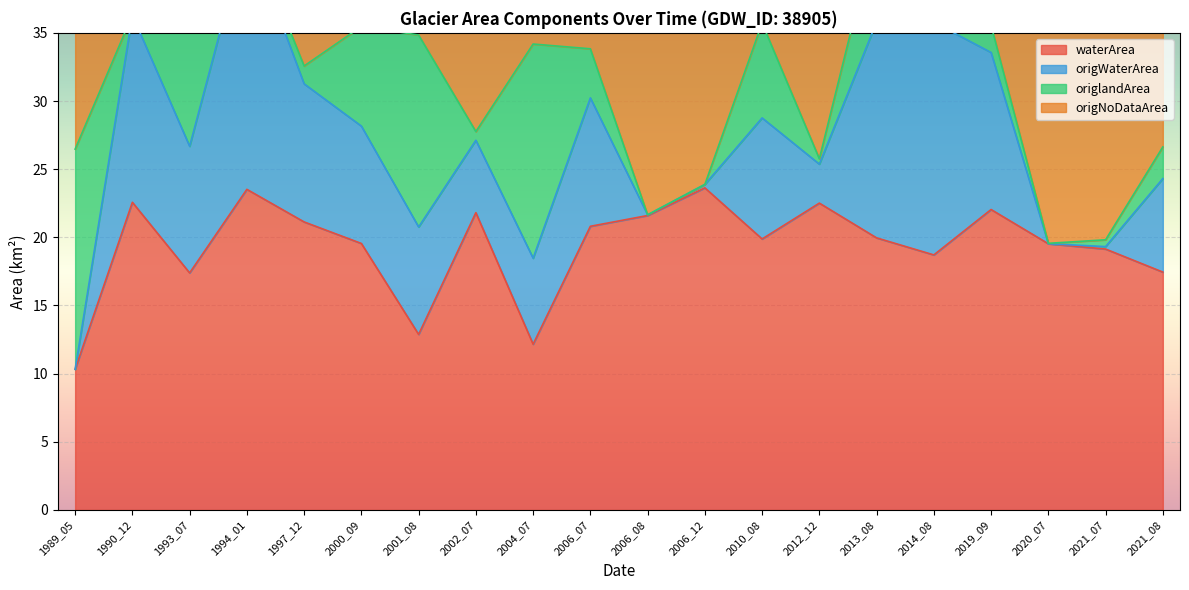

Reading left to right, extract all data points from this chart.

waterArea: 1989_05=10.3	1990_12=22.6	1993_07=17.4	1994_01=23.5	1997_12=21.1	2000_09=19.6	2001_08=12.9	2002_07=21.8	2004_07=12.2	2006_07=20.8	2006_08=21.6	2006_12=23.6	2010_08=19.9	2012_12=22.5	2013_08=20.0	2014_08=18.7	2019_09=22.0	2020_07=19.5	2021_07=19.1	2021_08=17.4
origWaterArea: 1989_05=0.0	1990_12=13.7	1993_07=9.3	1994_01=19.0	1997_12=10.1	2000_09=8.6	2001_08=7.9	2002_07=5.3	2004_07=6.3	2006_07=9.4	2006_08=0.1	2006_12=0.2	2010_08=8.9	2012_12=2.9	2013_08=15.8	2014_08=17.1	2019_09=11.5	2020_07=0.0	2021_07=0.2	2021_08=6.9
origlandArea: 1989_05=16.1	1990_12=0.0	1993_07=9.7	1994_01=0.6	1997_12=1.3	2000_09=7.3	2001_08=14.1	2002_07=0.6	2004_07=15.7	2006_07=3.6	2006_08=0.0	2006_12=0.0	2010_08=7.0	2012_12=0.4	2013_08=6.9	2014_08=10.6	2019_09=2.0	2020_07=0.0	2021_07=0.5	2021_08=2.3
origNoDataArea: 1989_05=13.9	1990_12=16.3	1993_07=11.0	1994_01=10.5	1997_12=18.6	2000_09=14.1	2001_08=8.1	2002_07=24.1	2004_07=8.0	2006_07=17.0	2006_08=30.0	2006_12=29.8	2010_08=14.2	2012_12=26.8	2013_08=7.2	2014_08=2.4	2019_09=16.5	2020_07=30.0	2021_07=29.3	2021_08=20.8